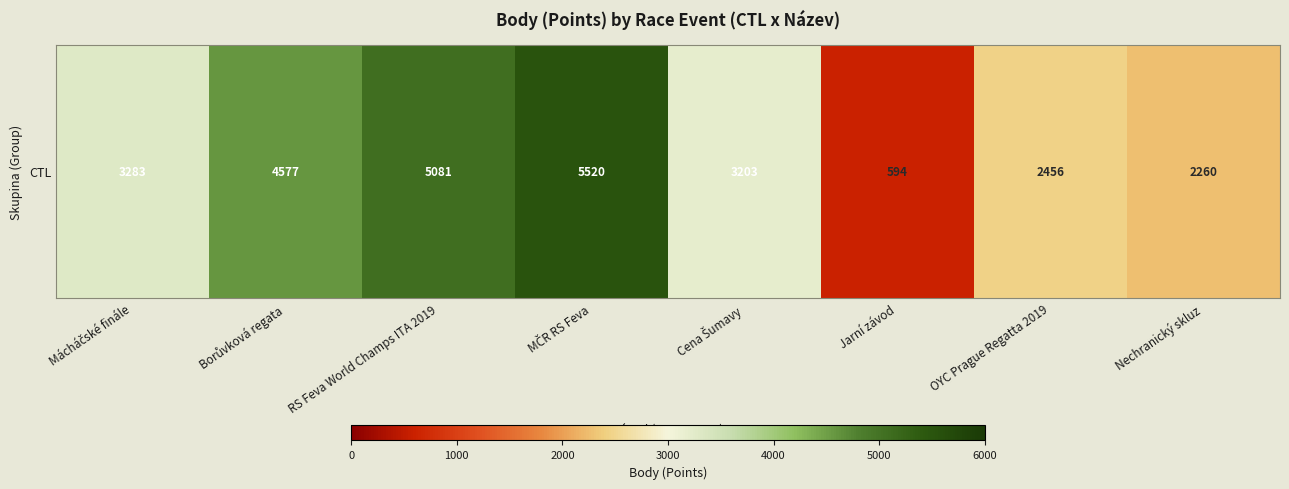

List the labels in order of value, smallest first.

Jarní závod, Nechranický skluz, OYC Prague Regatta 2019, Cena Šumavy, Mácháčské finále, Borůvková regata, RS Feva World Champs ITA 2019, MČR RS Feva